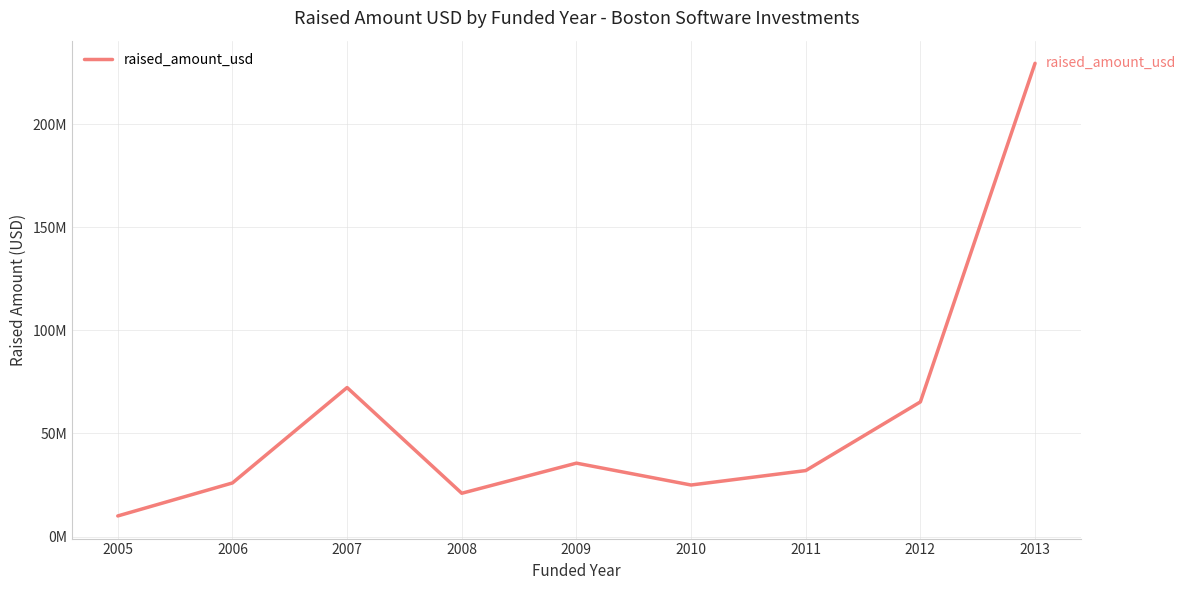

At which label does the data first exceed 32000000?

2007